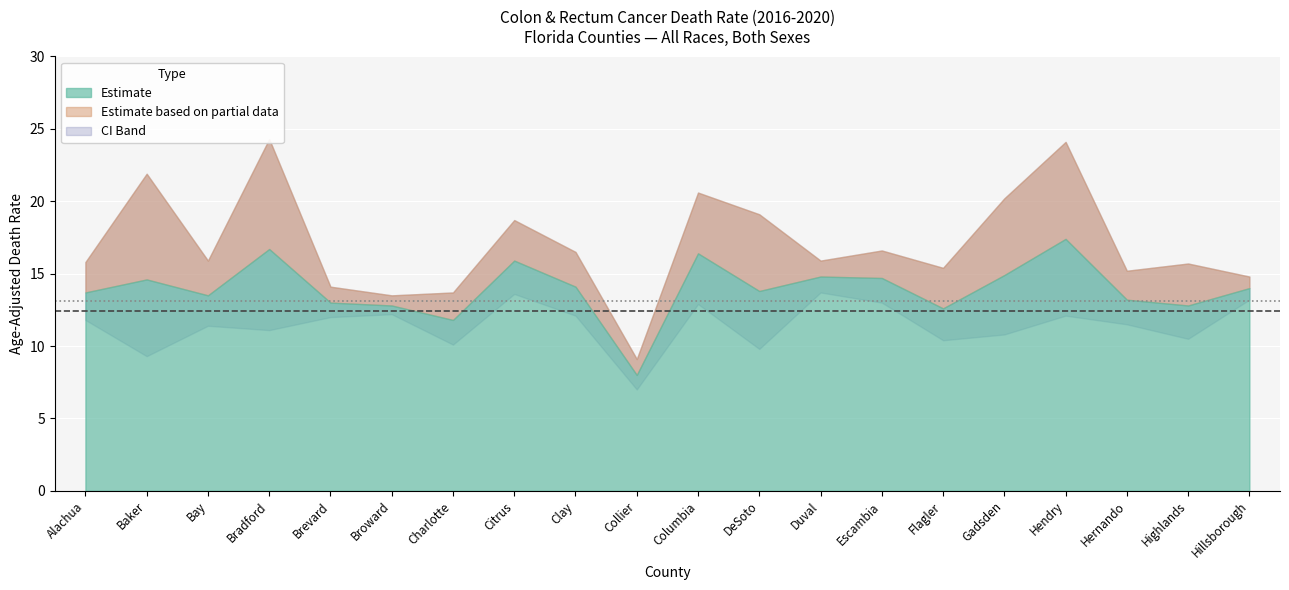

What is the value of the United States (13.1) point at the 2nd from the left?

13.1